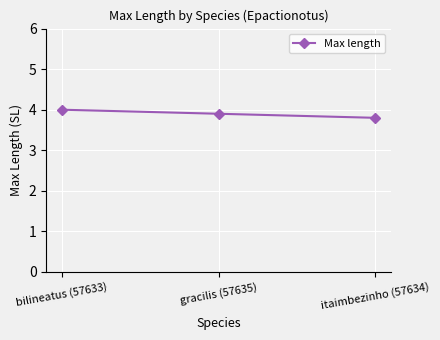

Reading left to right, what are all the values shown in this chart?

4.0	3.9	3.8